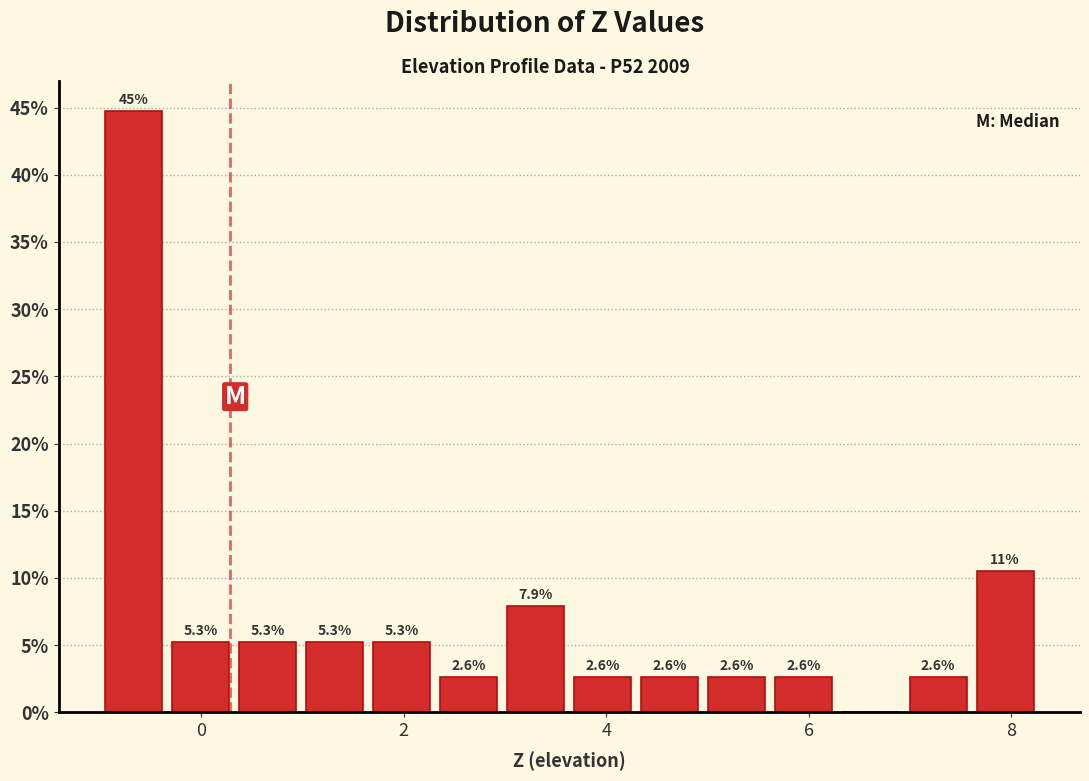

Around what value on the x-axis is the tallest bar? Give the approximate position of its centre, as read against the axis.

-0.6